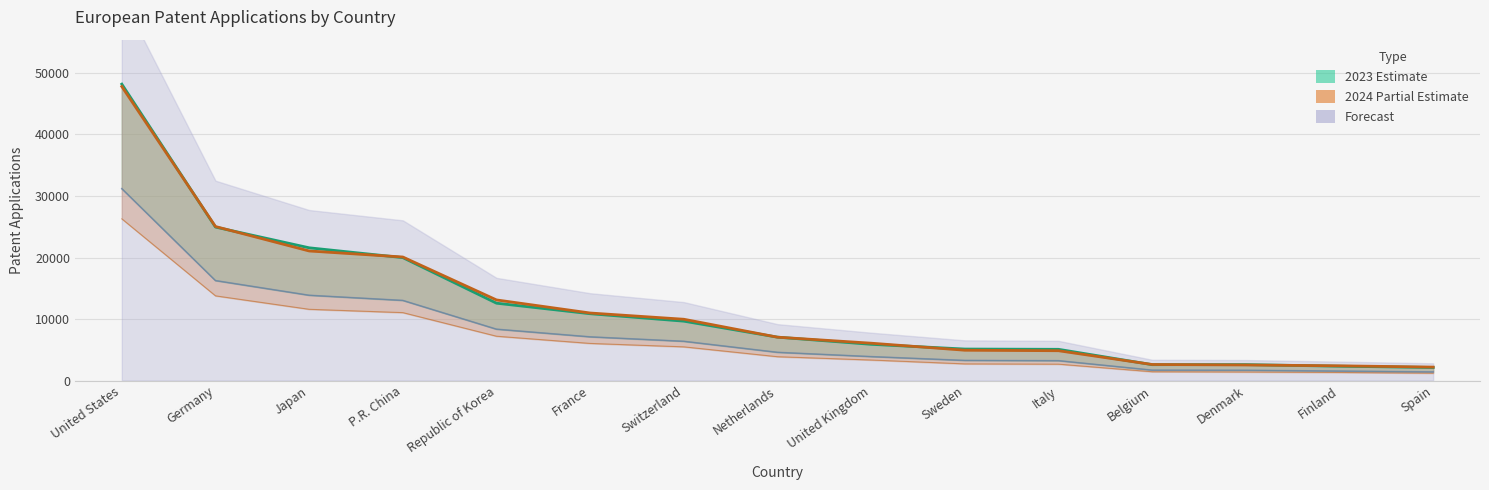

What is the maximum value shown in the chart?

48170